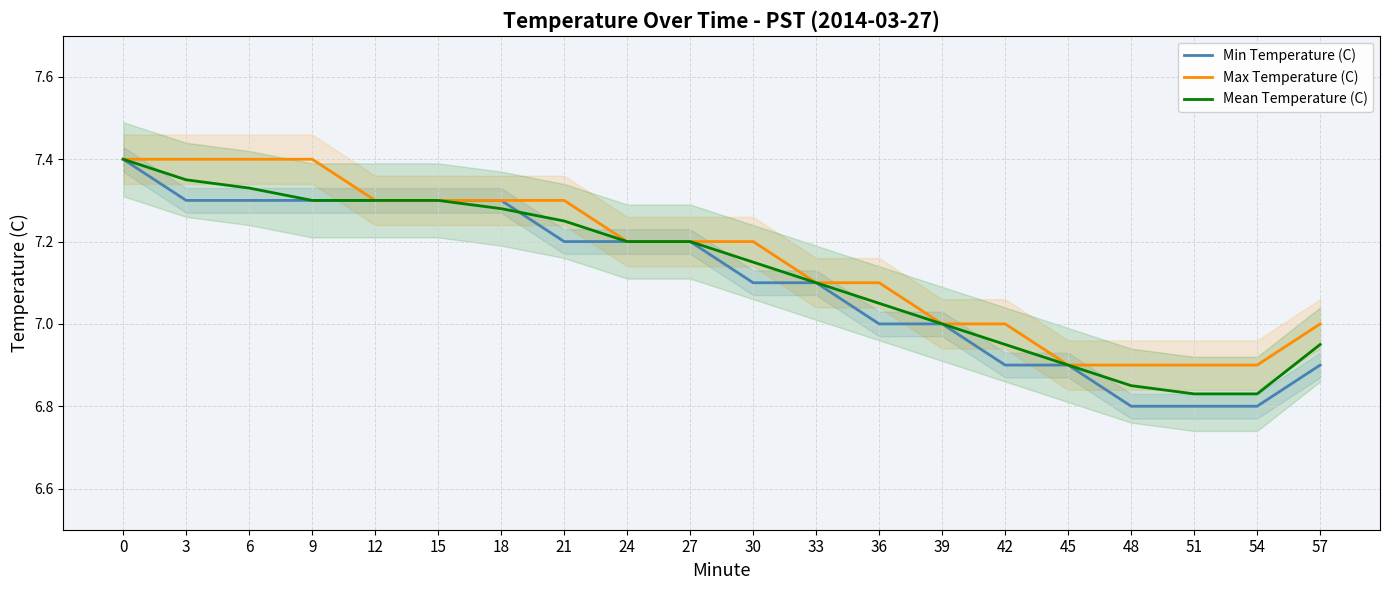

True or false: Mean Temperature (C) has more than 0 interior local peaks.

False